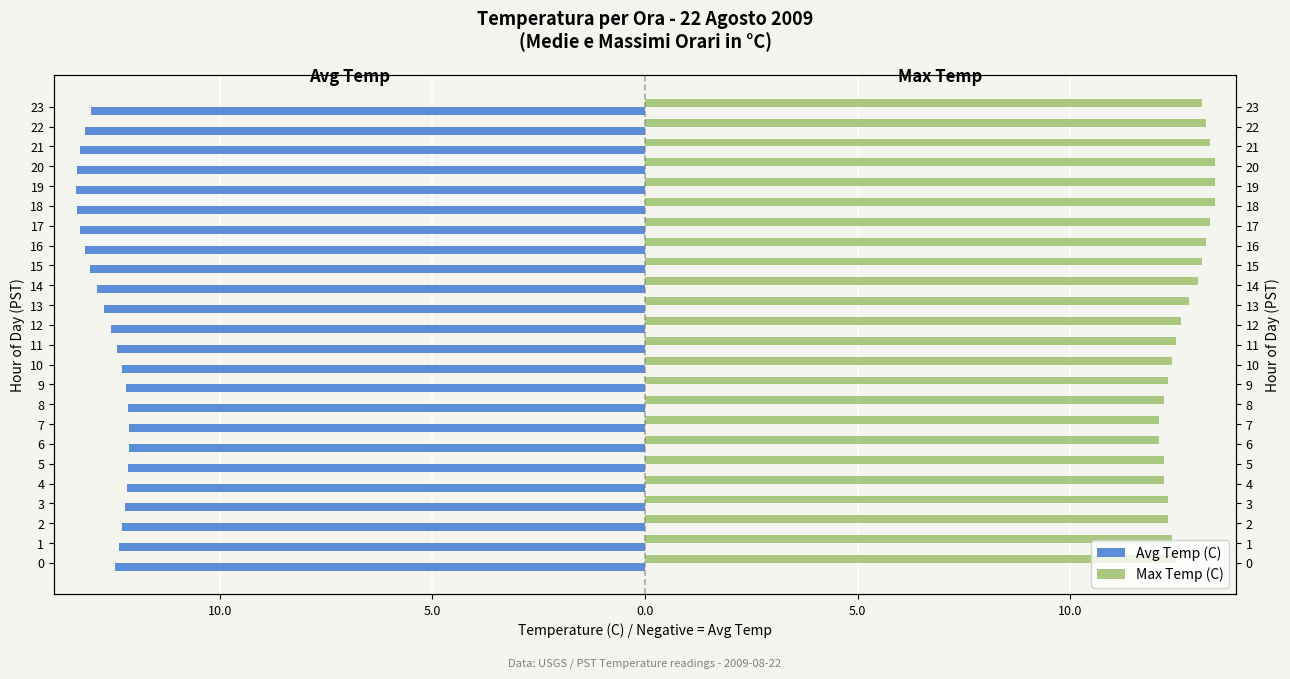

What is the value of the Max Temp (C) bar at the 15th from the left?

13.0